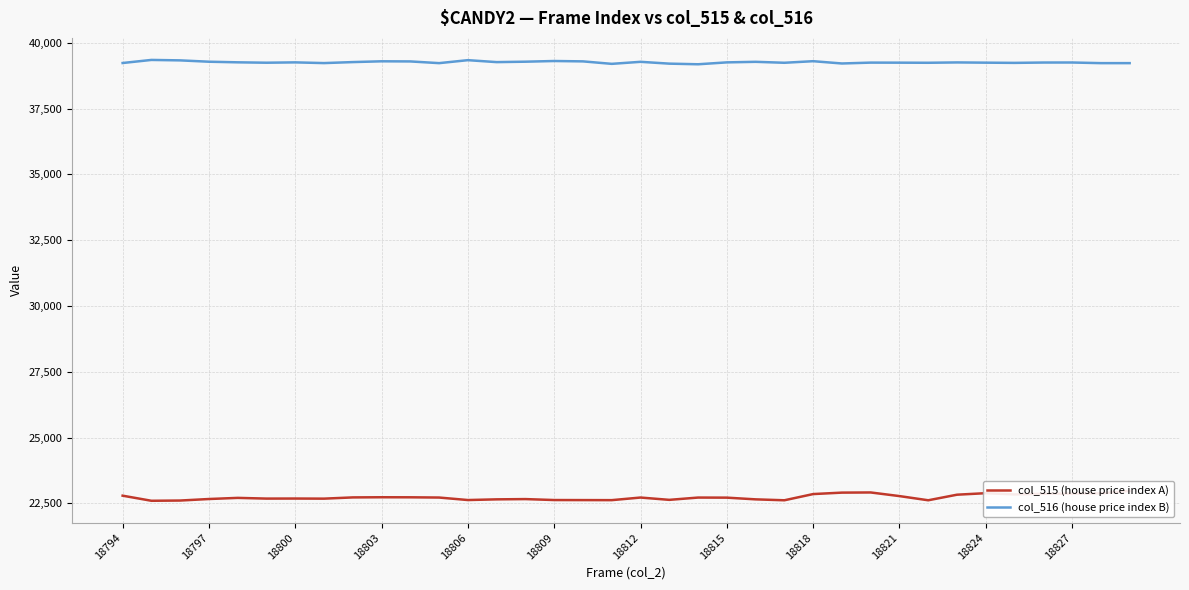

What is the difference between the maximum and minimum values in the col_515 (house price index A) series?

375